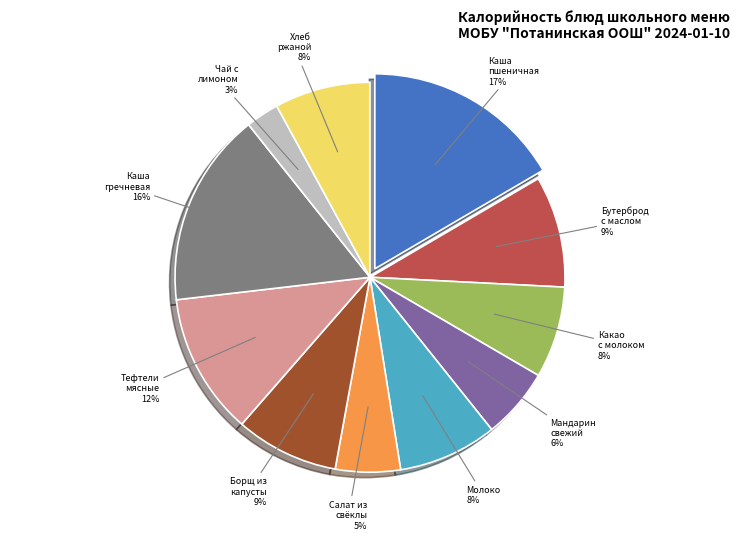

What percentage is the Мандарин свежий slice, to the nearest percent?

6%